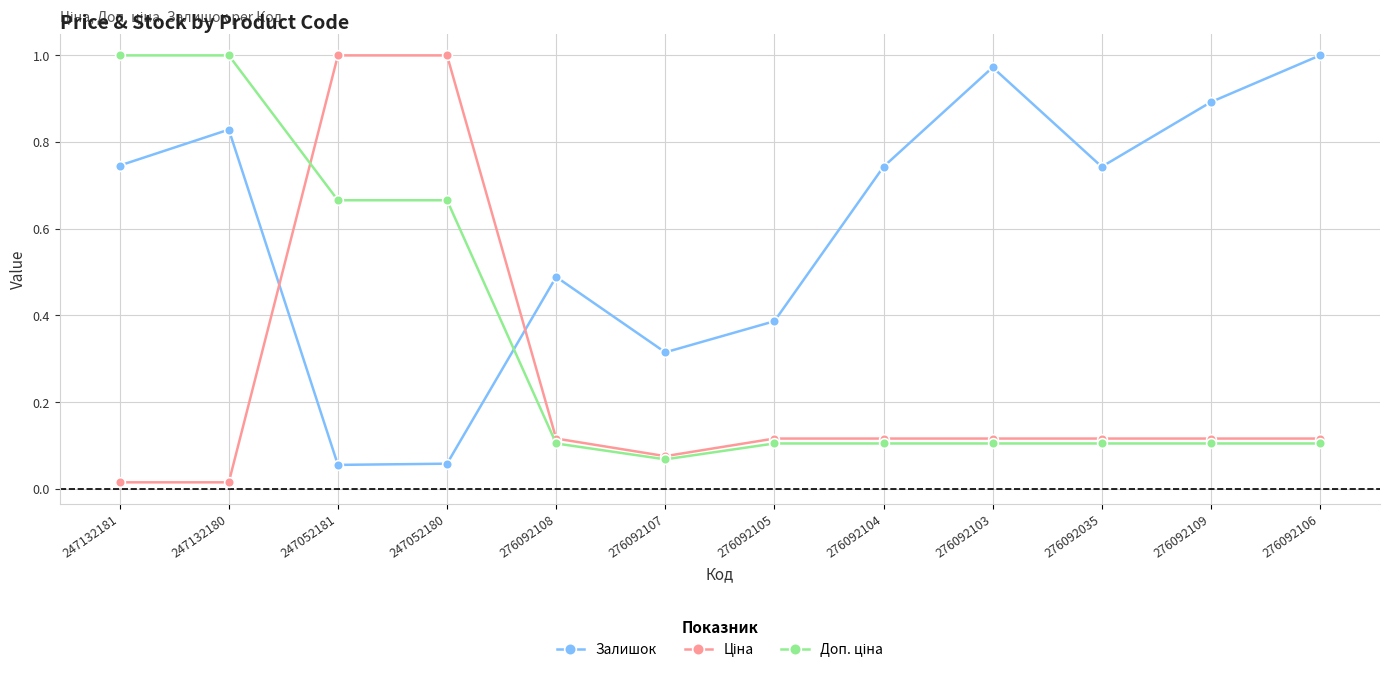

What is the spread (max minus min) of values at 276092104?

0.6